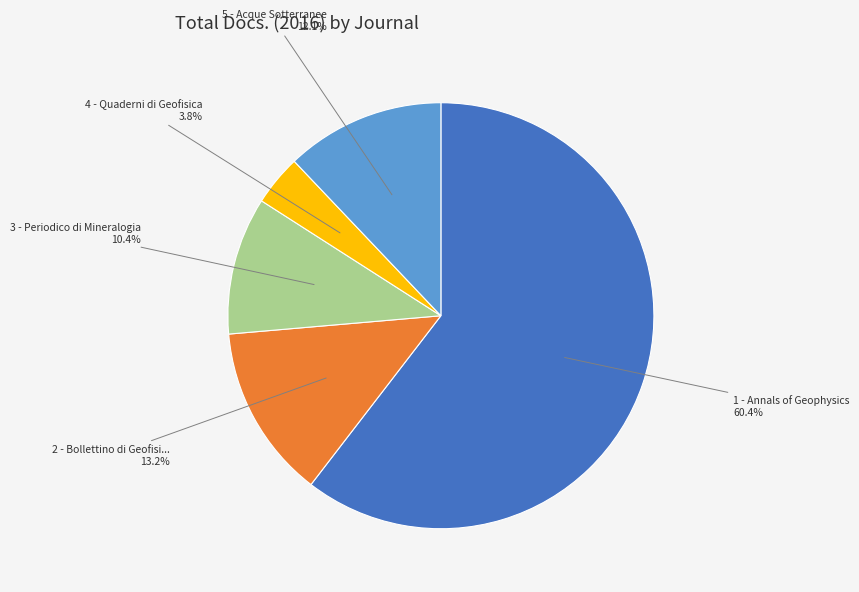

Is there any slice that represents more than half of the pie?

Yes